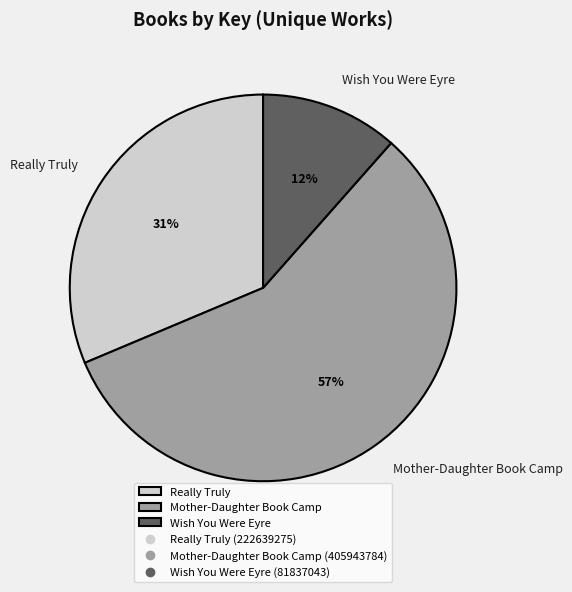

To the nearest percent, what is the average slice percentage?

33%